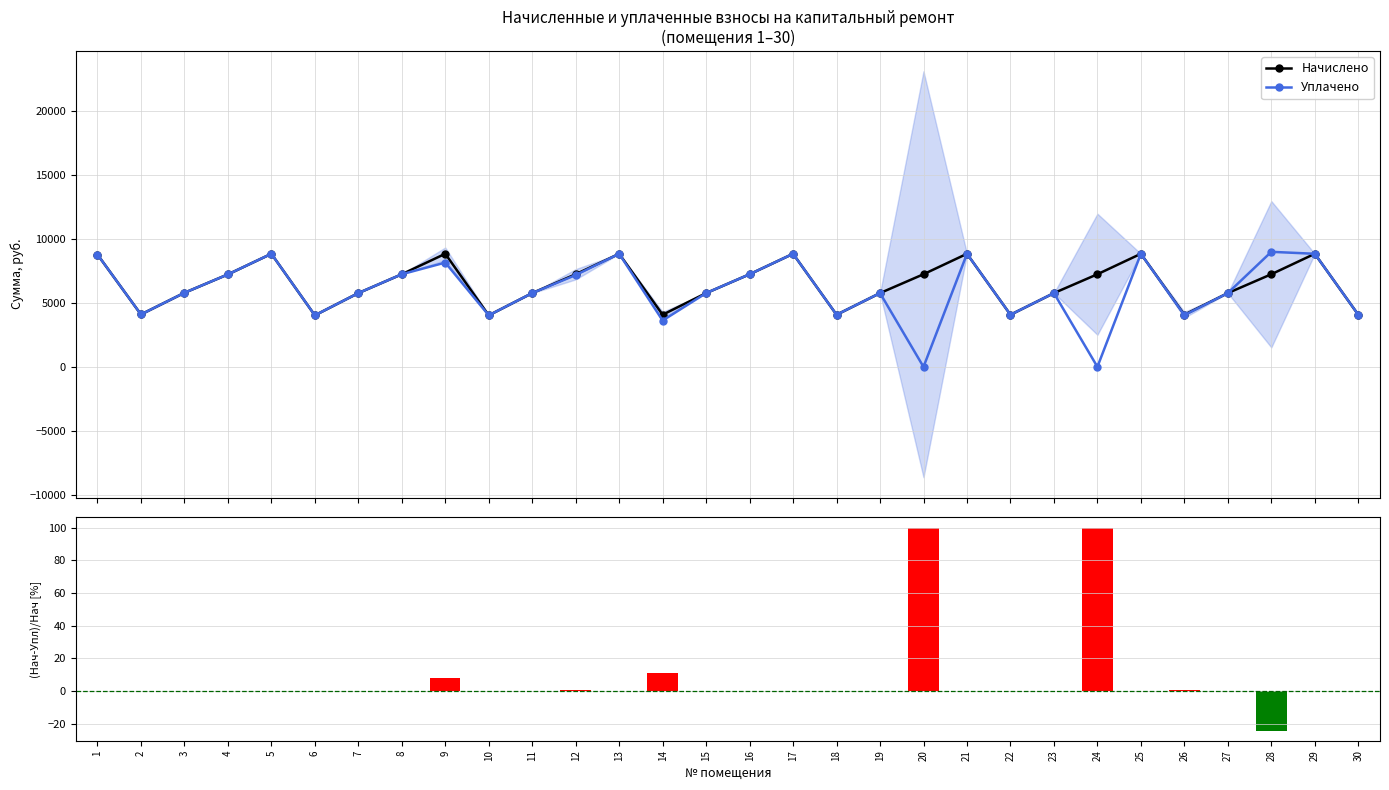

What is the difference between the second highest and minimum values in the Уплачено series?

8847.4